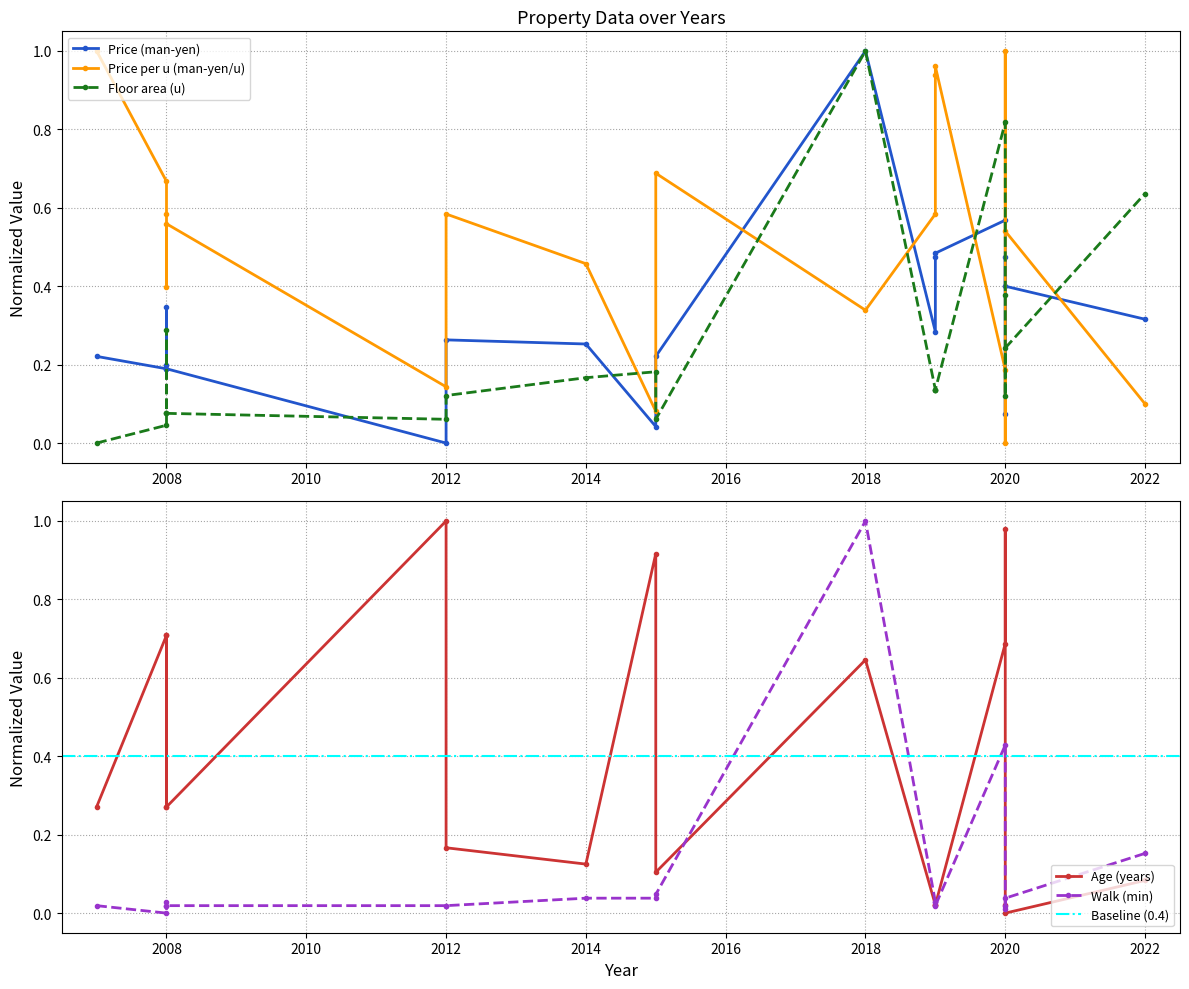

True or false: Price per u (man-yen/u) has more than 2 interior local peaks.

True